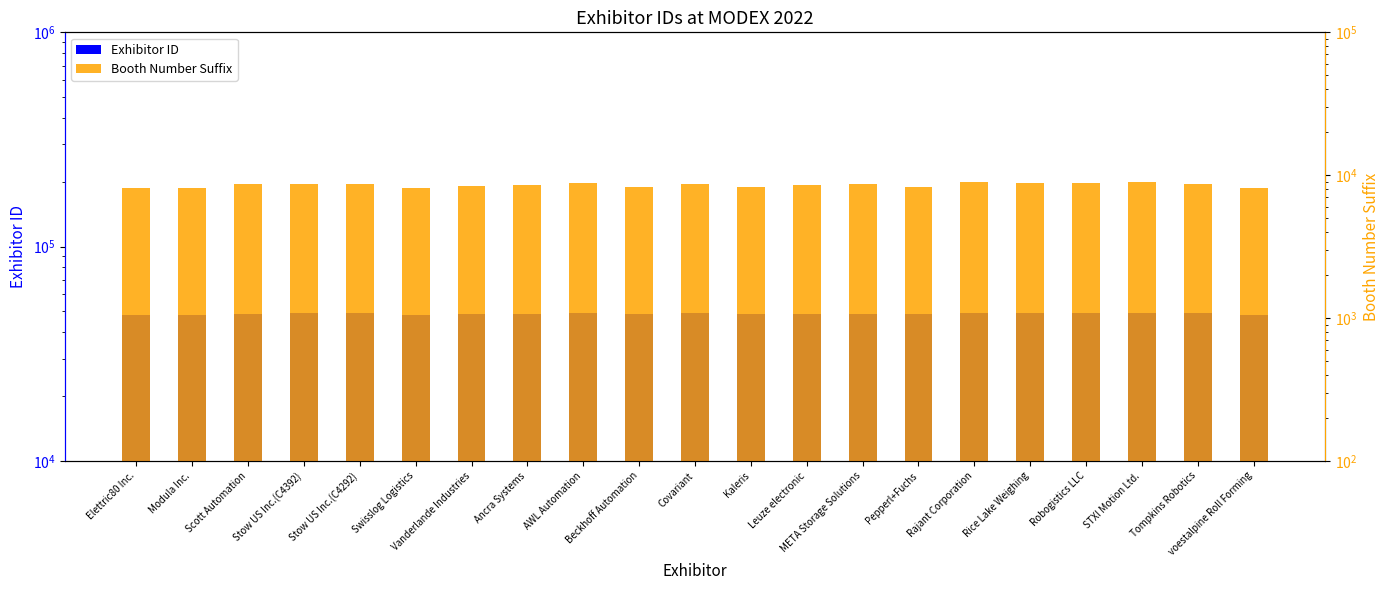

The Booth Number Suffix series shows 2435 at Leuze electronic. True or false?

False